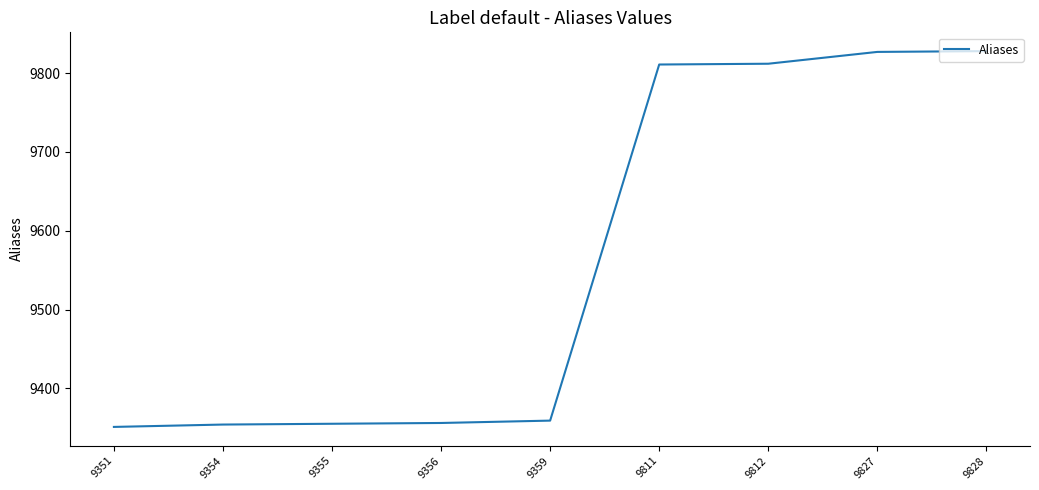

What is the difference between the maximum and minimum values?

477